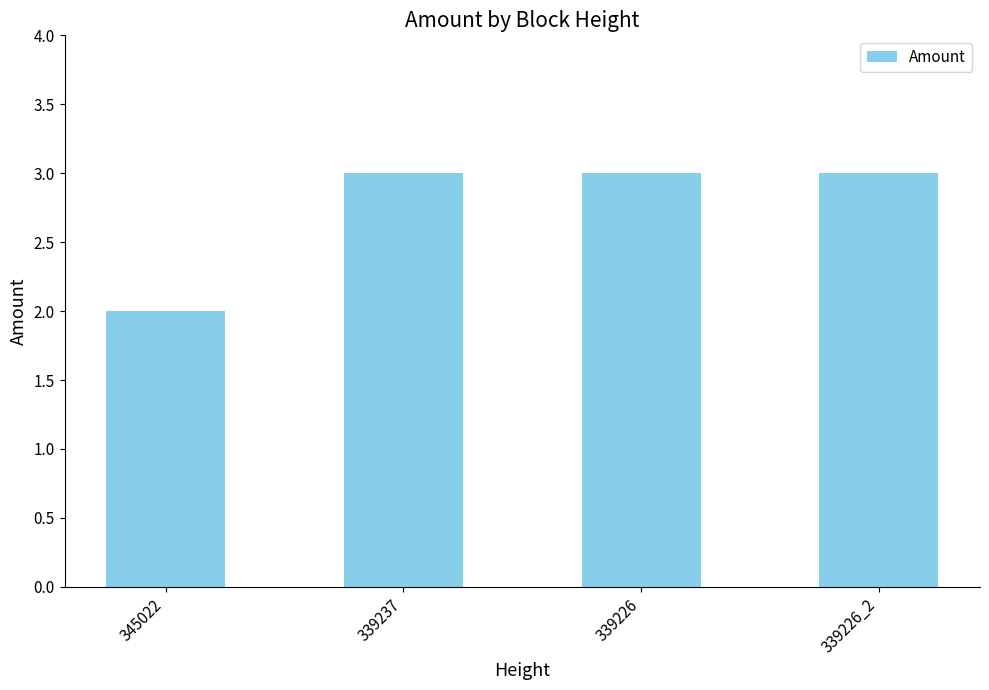

Approximately how many times larger is the value at 339237 compared to 339226?

1.0